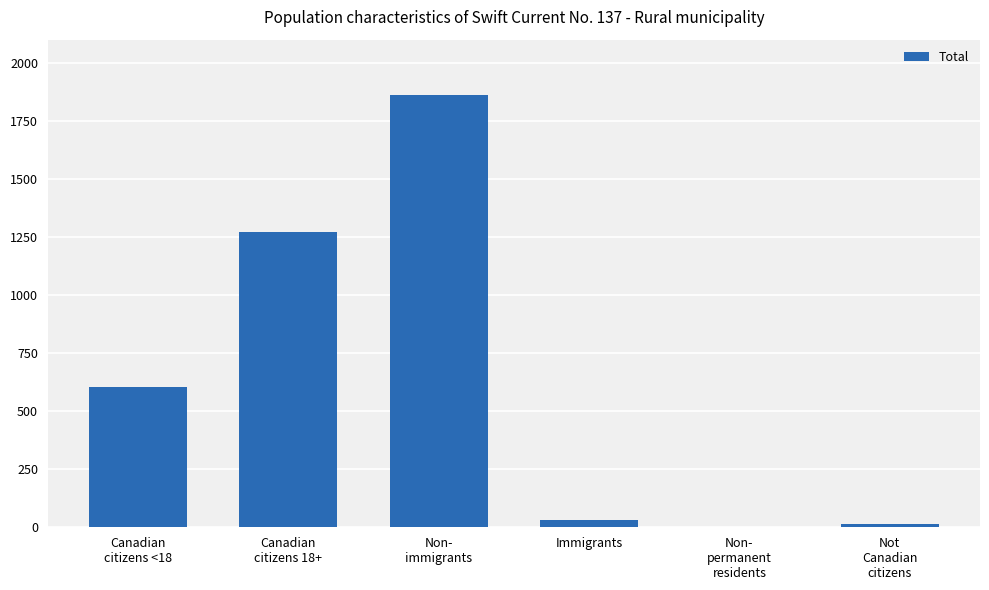

What is the maximum value shown in the chart?

1860